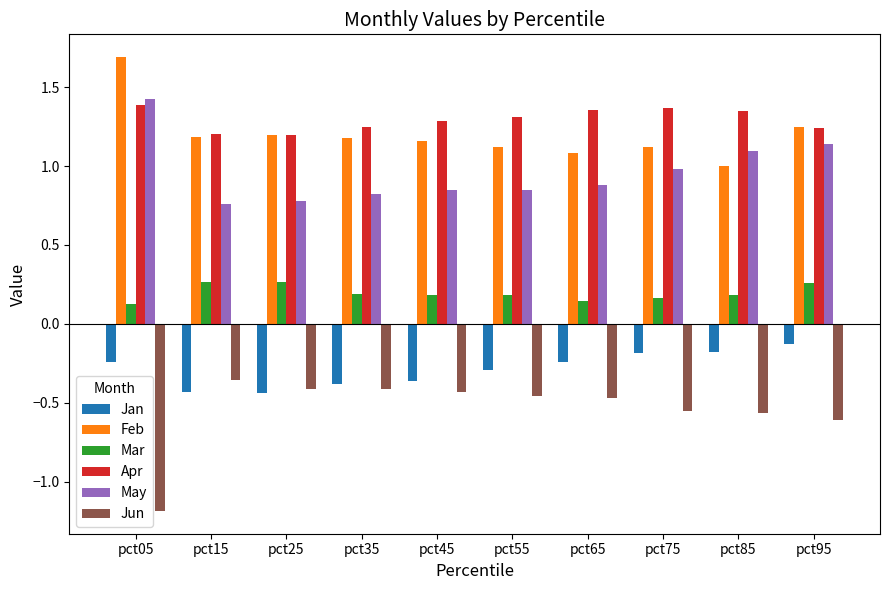

Rank the series at pct65 from highest to lowest value.

Apr, Feb, May, Mar, Jan, Jun